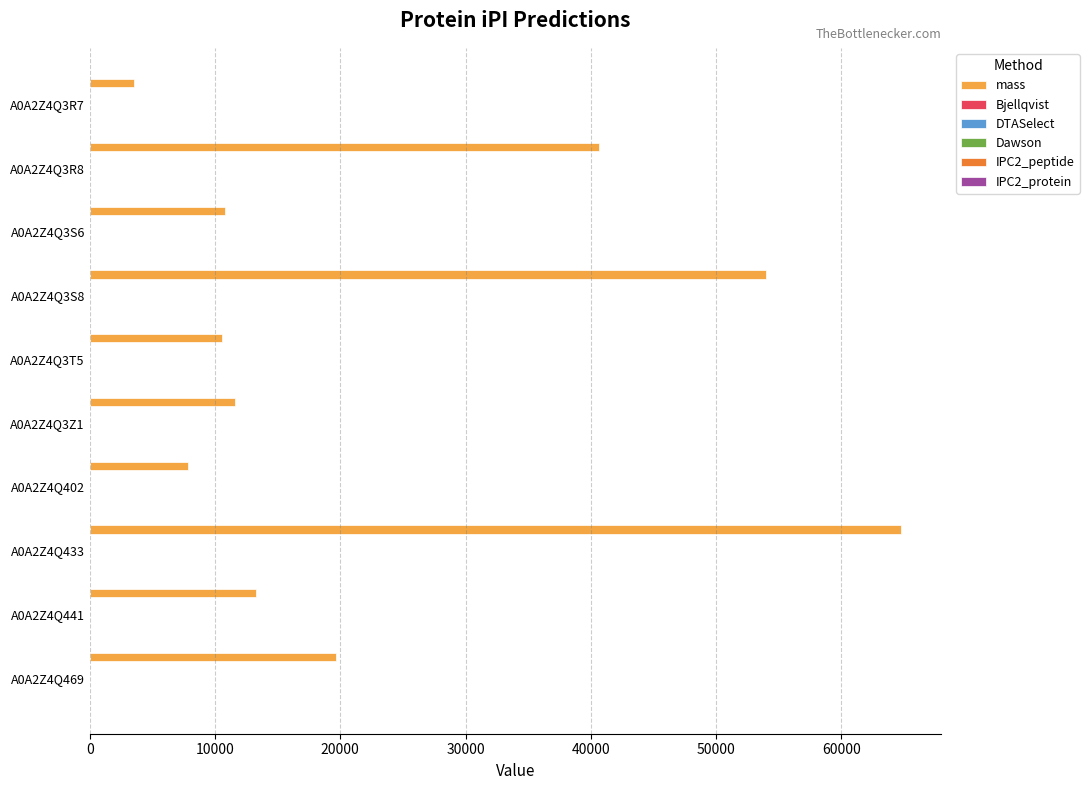

At which category does the chart reach its peak across all series?

A0A2Z4Q433